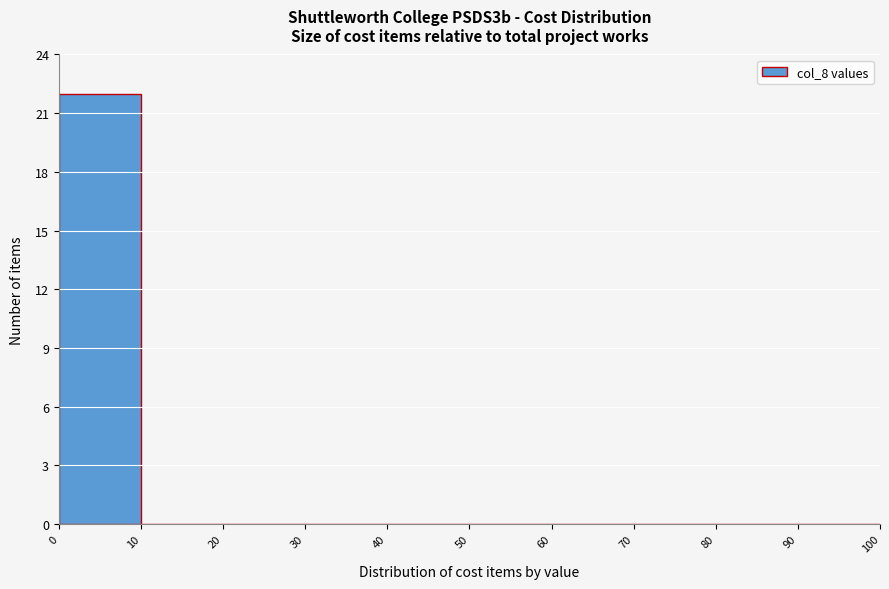

How tall is the bar that spans 0 to 10 on the x-axis? The values are not printed on the chart, so give them approximately, as read against the axis.

22